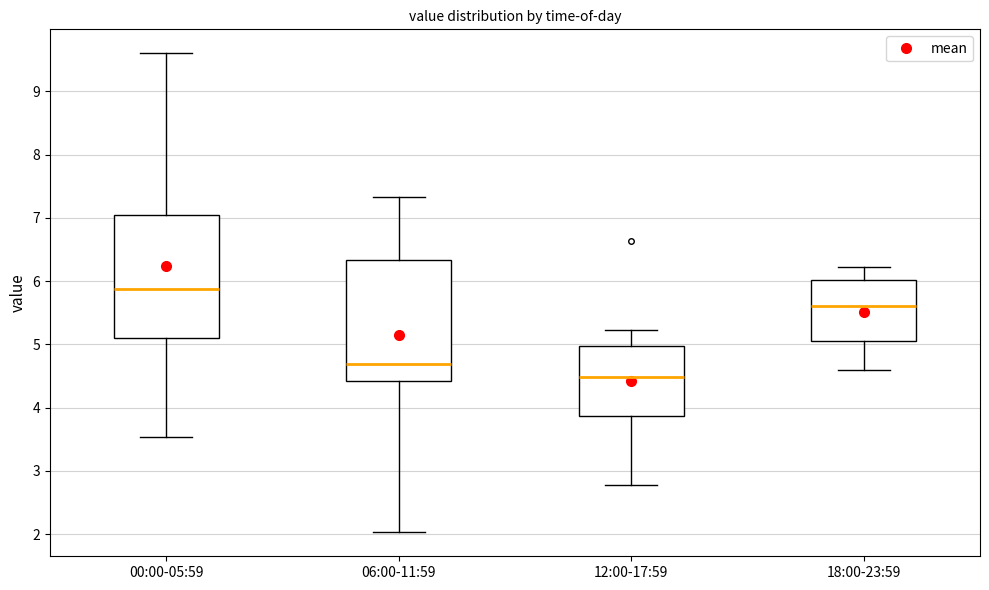

Where does the upper whisker of the box for 00:00-05:59 end on the y-axis? The values are not printed on the chart, so give them approximately, as read against the axis.

9.6